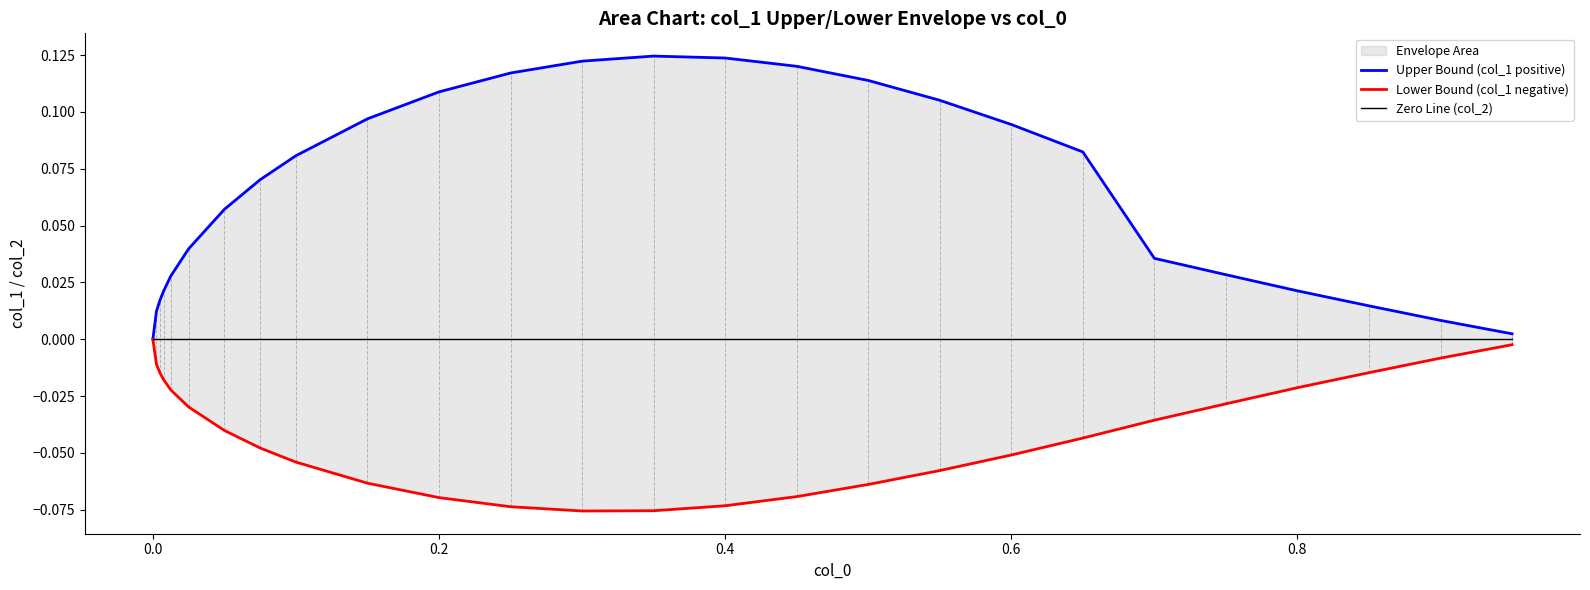

Does the chart have visible grid lines?

No